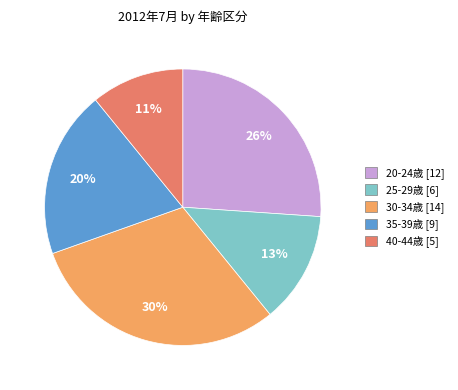

Does any single category account for the majority?

No